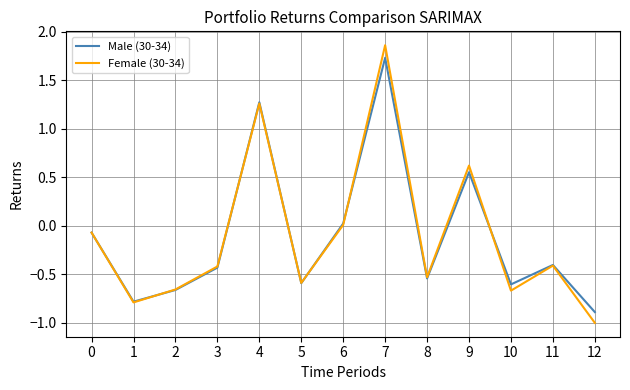

At which label is Male (30-34) closest to 0?

6